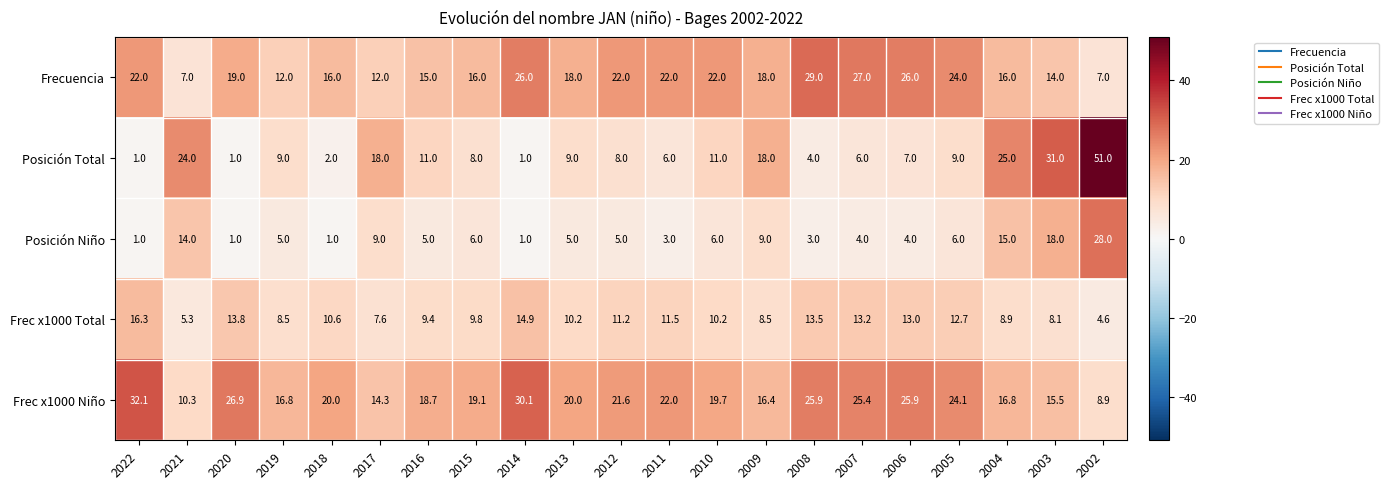

At which category is the sum across all series the highest?

2002